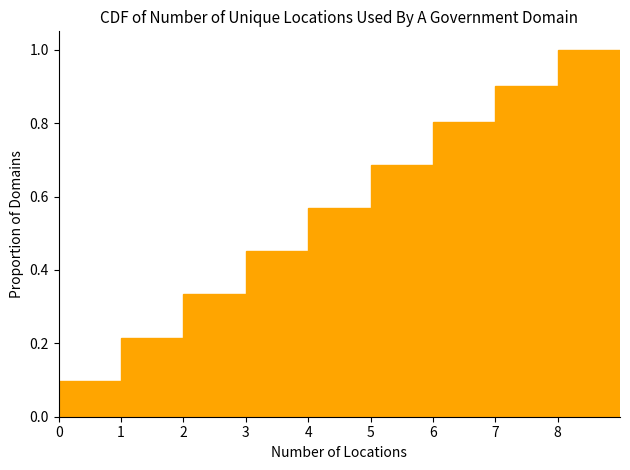

Reading left to right, transcribe this chart: for each bar, give the range it covers on the x-axis and its height. The values are not printed on the chart, so give them approximately, as read against the axis.

0 to 1: 0.10
1 to 2: 0.22
2 to 3: 0.34
3 to 4: 0.46
4 to 5: 0.56
5 to 6: 0.68
6 to 7: 0.80
7 to 8: 0.90
8 to 9: 1.00